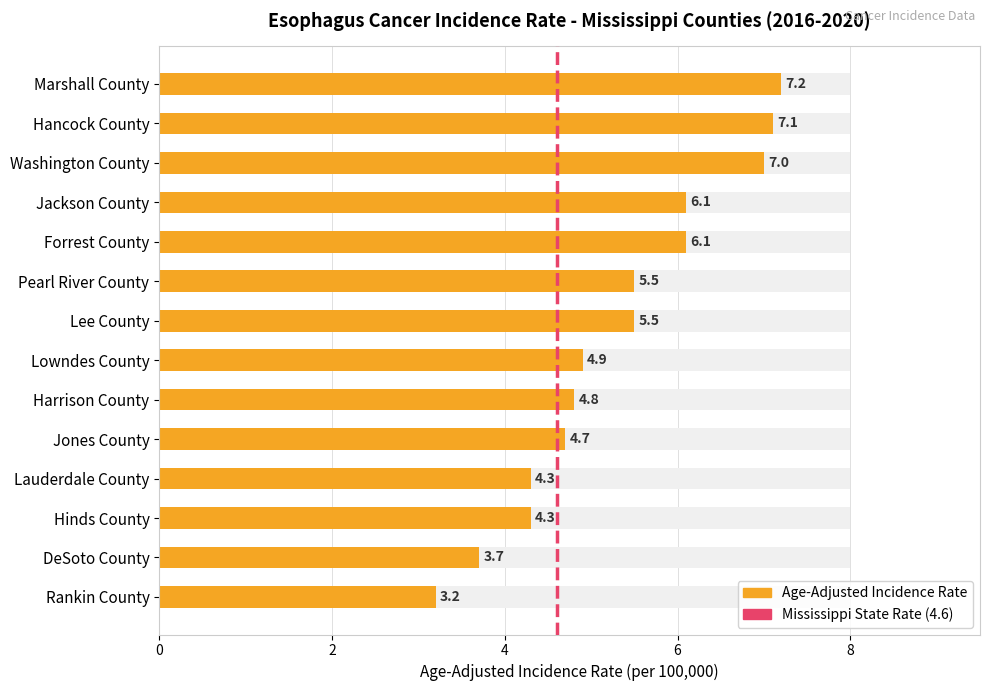

What is the maximum value shown in the chart?

7.2